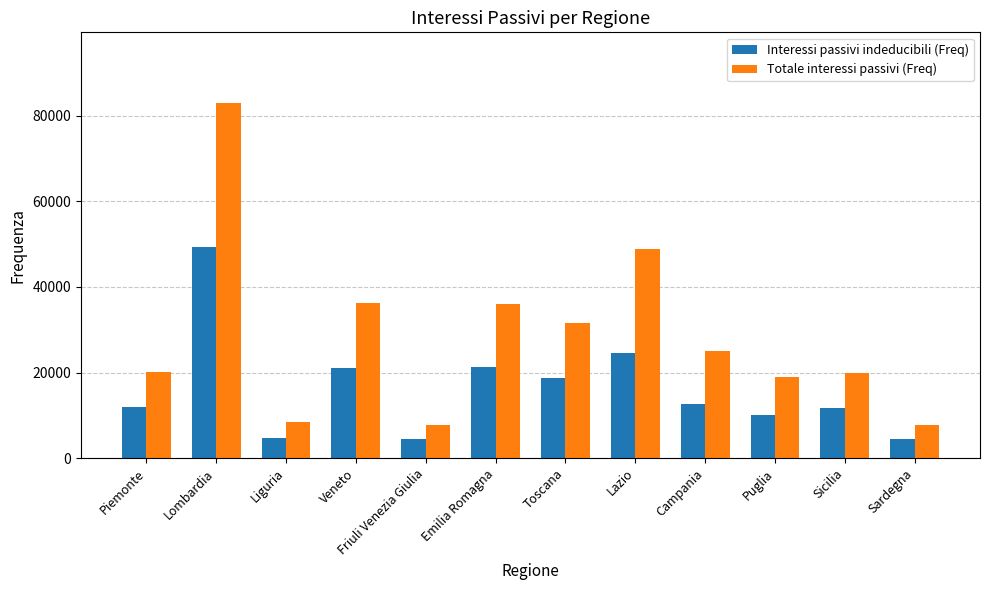

What value does the Totale interessi passivi (Freq) series have at Sardegna?

7809